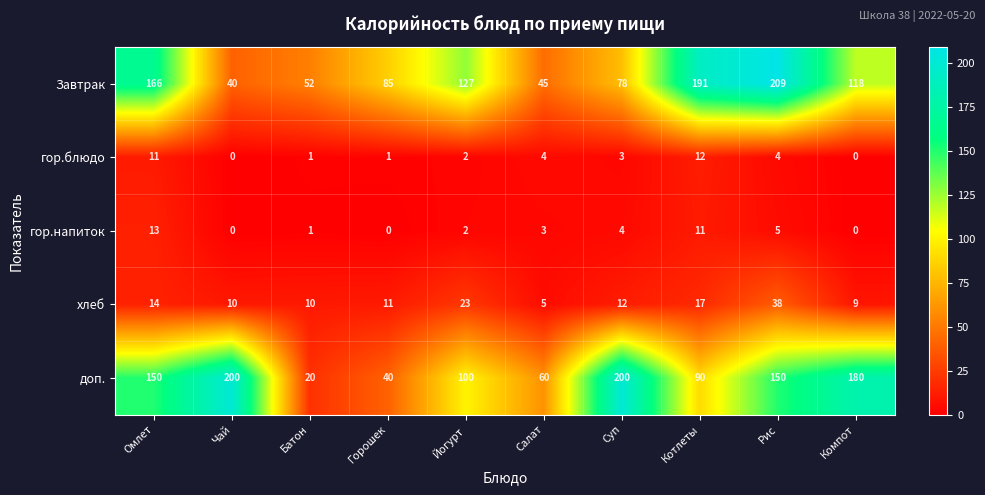

Is the value of хлеб at Суп greater than the value of гор.напиток at Йогурт?

Yes